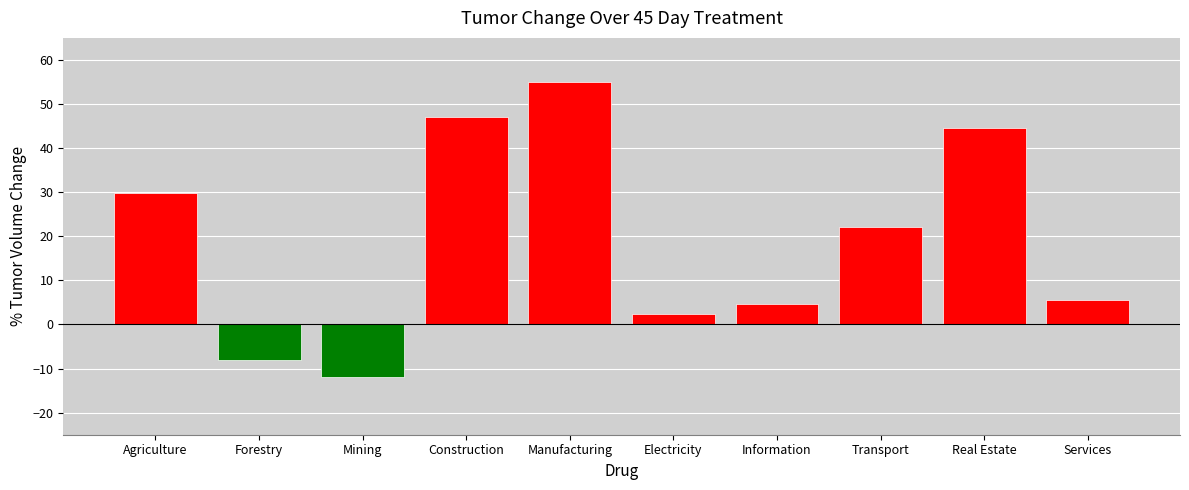

Reading right to left, what are all the values shown in this chart?

Services=5.5	Real Estate=44.5	Transport=22.2	Information=4.8	Electricity=2.4	Manufacturing=55.0	Construction=47.2	Mining=-12.0	Forestry=-8.0	Agriculture=29.8